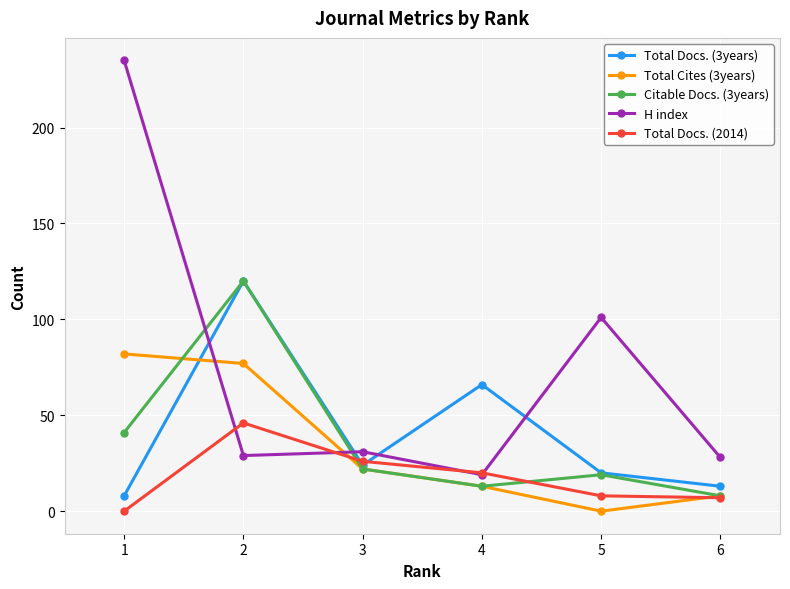

Where is the first local minimum for Total Cites (3years)?

5